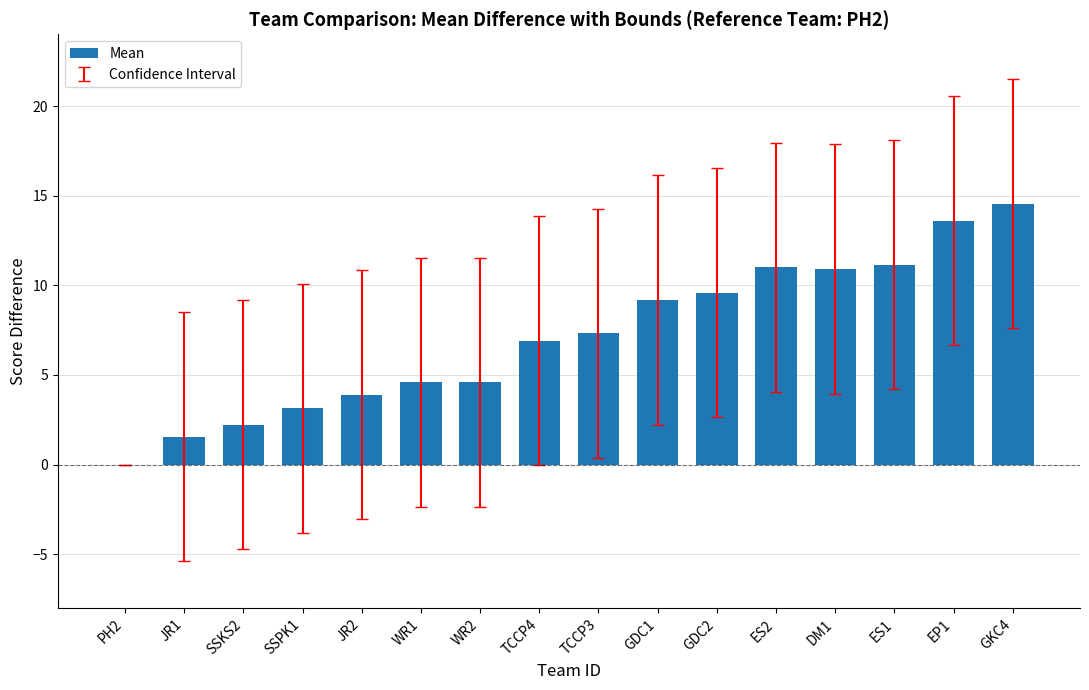

The value at GDC2 is 9.6. True or false?

True